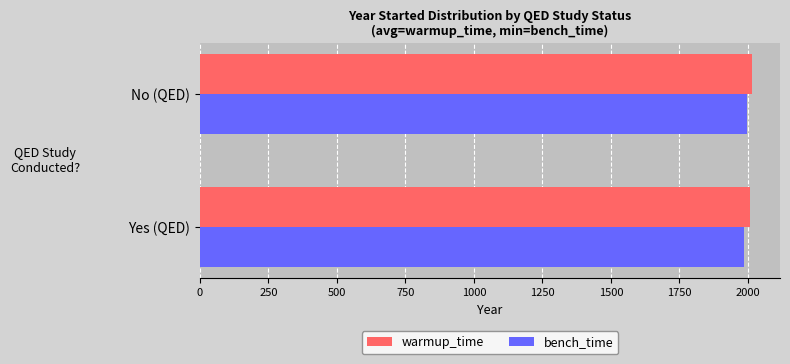

What is the total value across all series at Yes (QED)?

3994.0